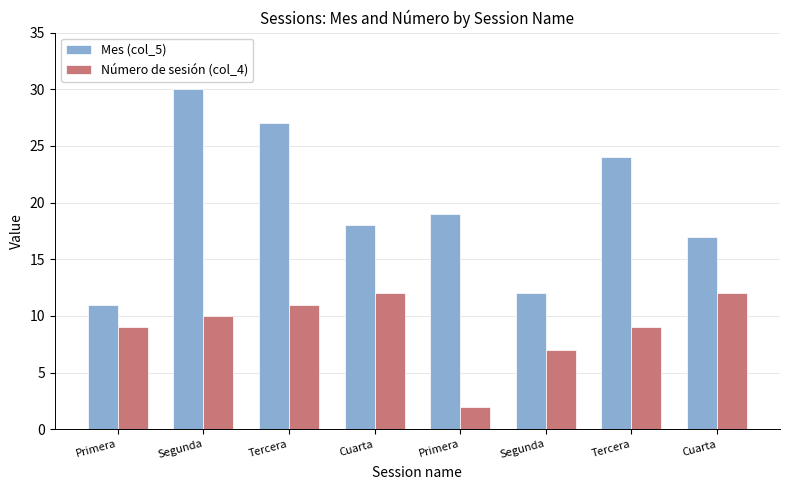

Rank the series by their average value, from lowest to highest.

Número de sesión (col_4), Mes (col_5)